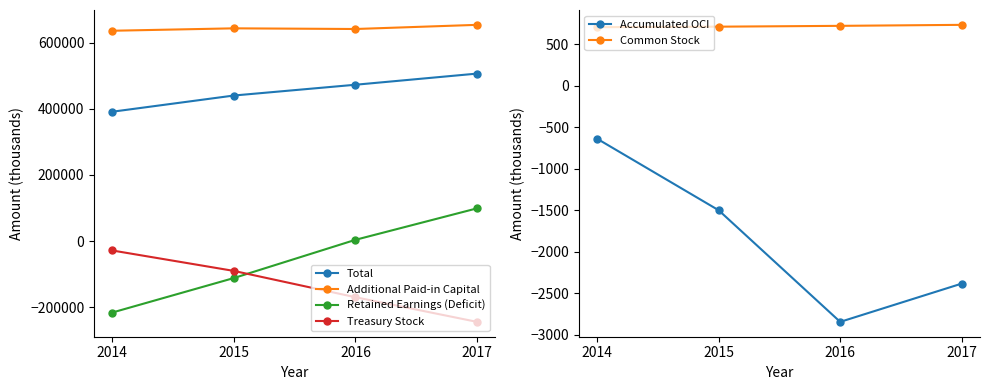

Reading right to left, list all the values displayed in this chart.

Total: 2017=506063	2016=472391	2015=439809	2014=390832
Additional Paid-in Capital: 2017=653435	2016=640883	2015=642908	2014=635606
Retained Earnings (Deficit): 2017=98728	2016=3591	2015=-111909	2014=-216198
Treasury Stock: 2017=-244452	2016=-169961	2015=-90405	2014=-28648
Accumulated OCI: 2017=-2385	2016=-2847	2015=-1500	2014=-637
Common Stock: 2017=737	2016=725	2015=715	2014=709